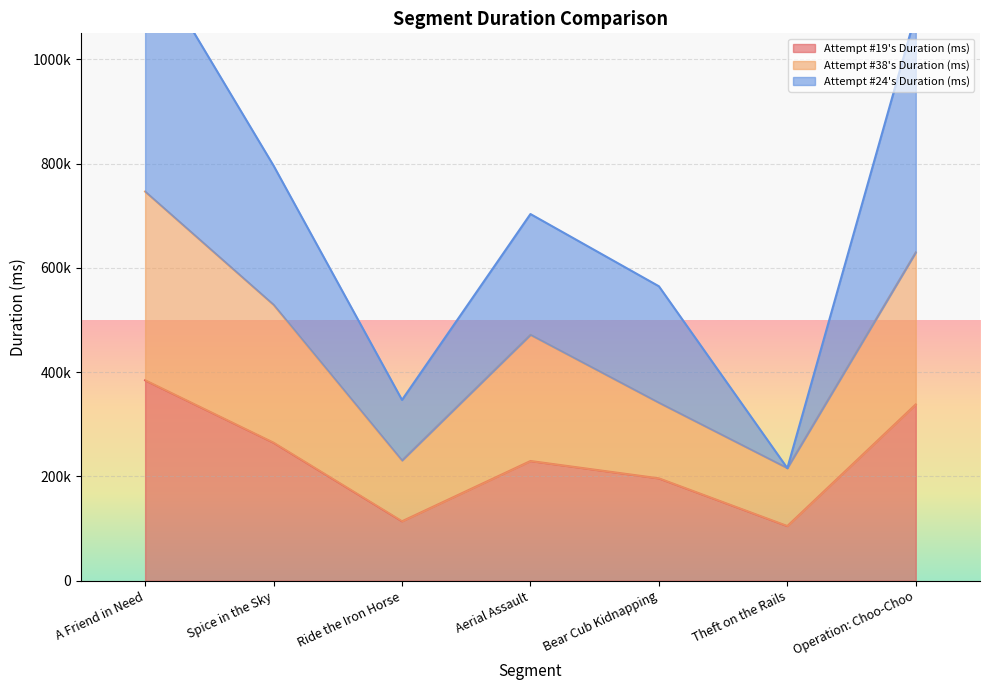

How many series are shown in this chart?

3